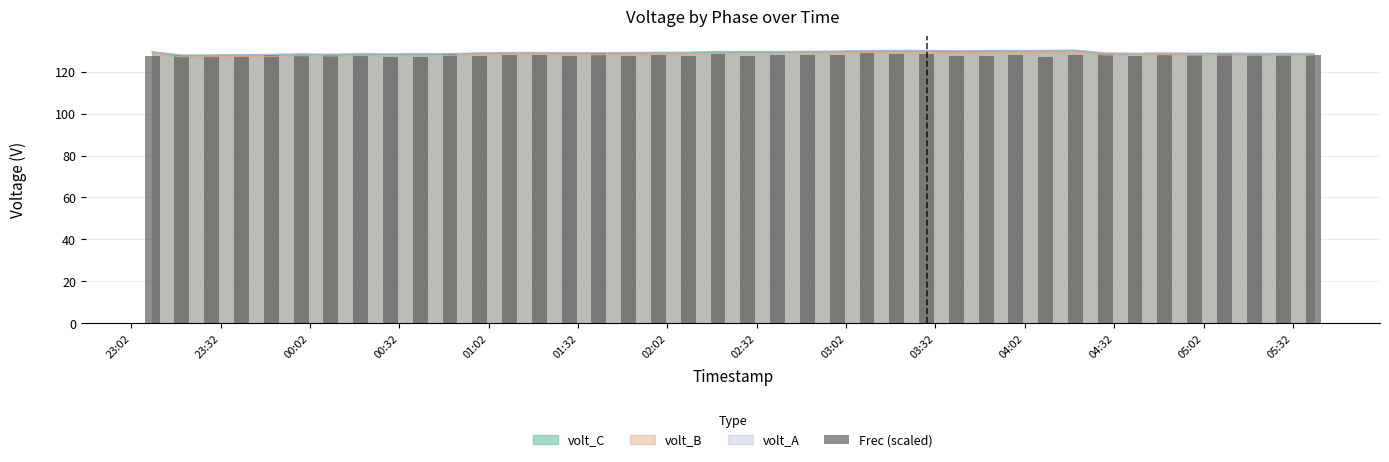

What is the highest value of the volt_B series?

129.4